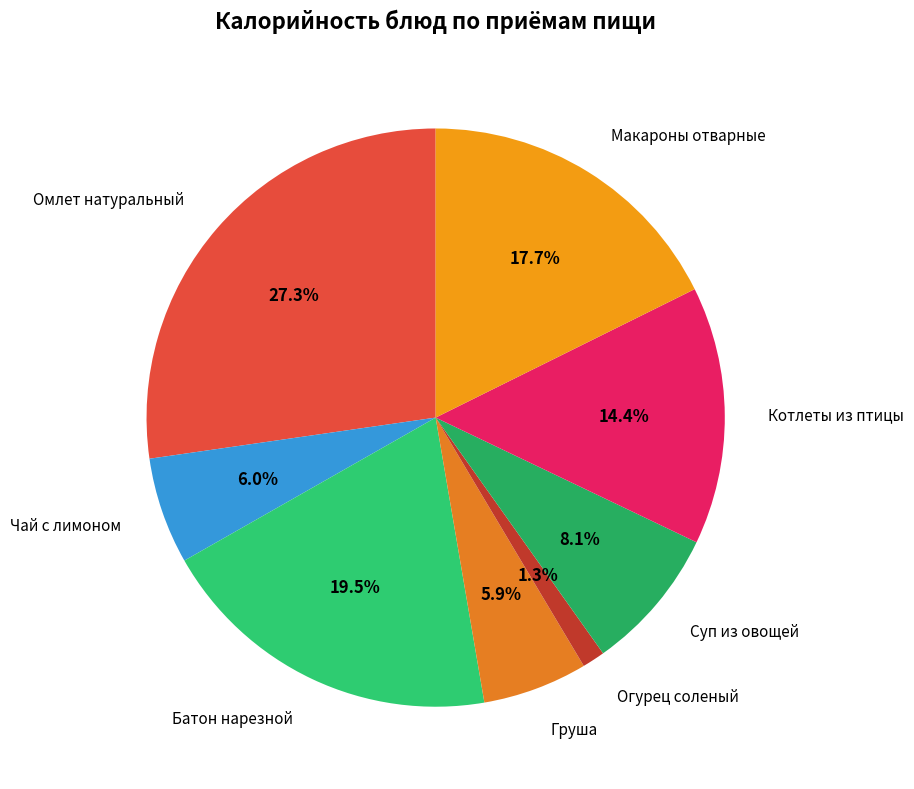

Which has a higher value, Макароны отварные or Чай с лимоном?

Макароны отварные